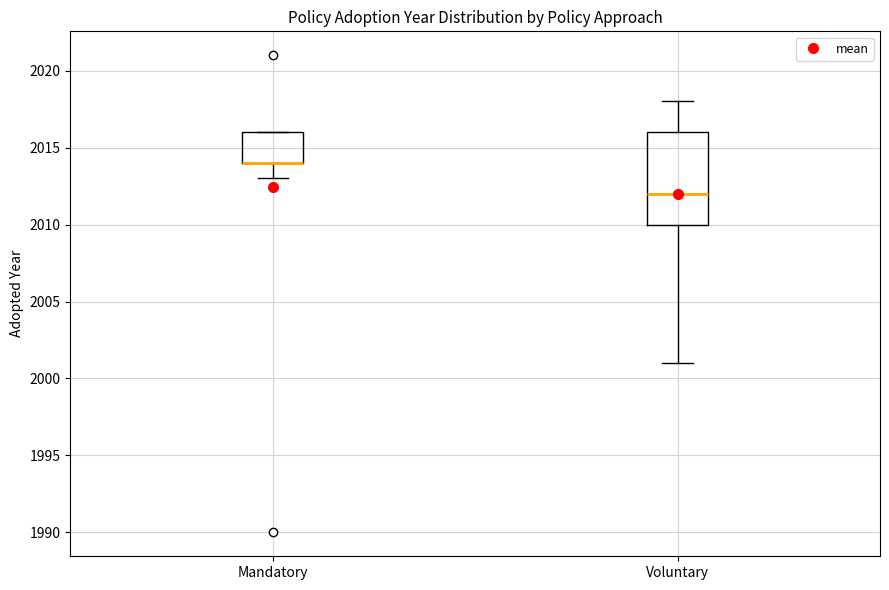

Reading left to right, transcribe this box plot: for each box, give where its median line is, the range the box spans, and where its two whiskers end, as read against the y-axis. The values are not printed on the chart, so give them approximately, as read against the axis.

Mandatory: median 2014 (drawn on the box's lower edge), box 2014 to 2016, whiskers 2013 to 2016
Voluntary: median 2012, box 2010 to 2016, whiskers 2001 to 2018